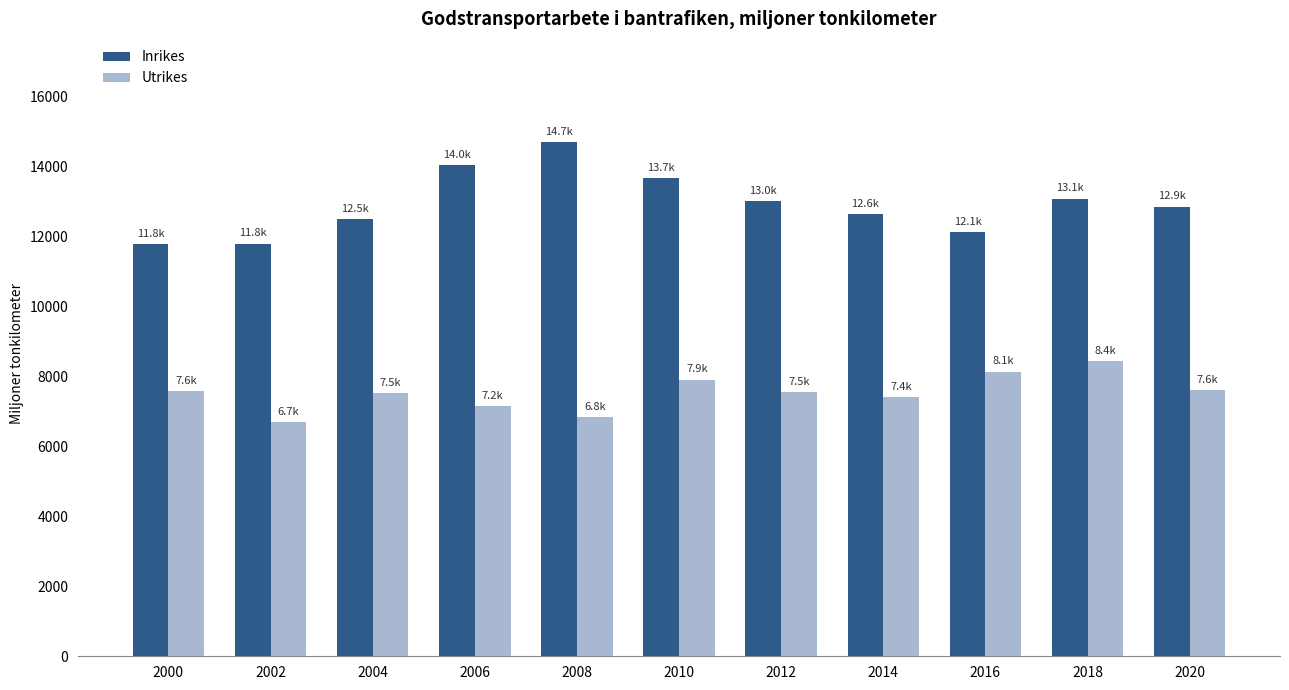

Which series has the largest total across all categories?

Inrikes